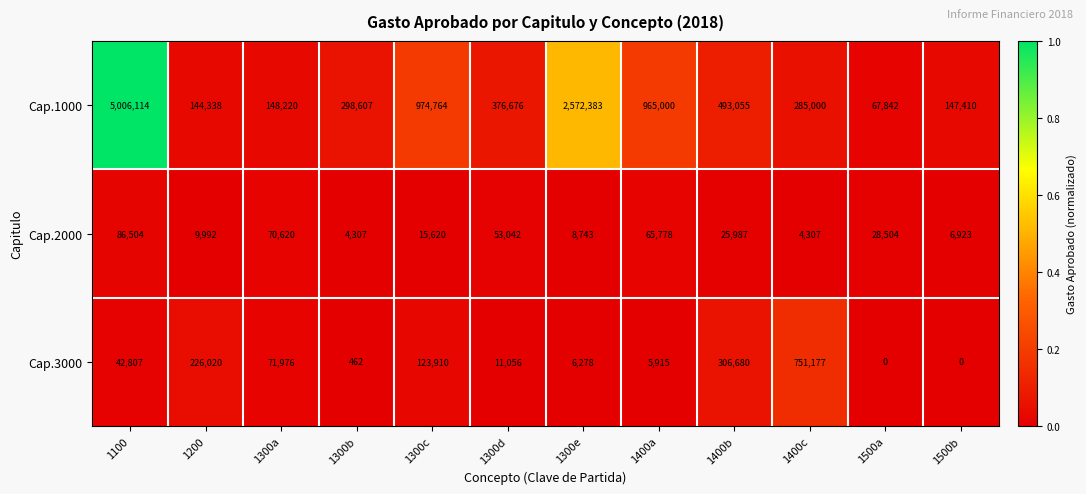

At 1500b, list the series in order from smallest to largest.

Cap.3000, Cap.2000, Cap.1000